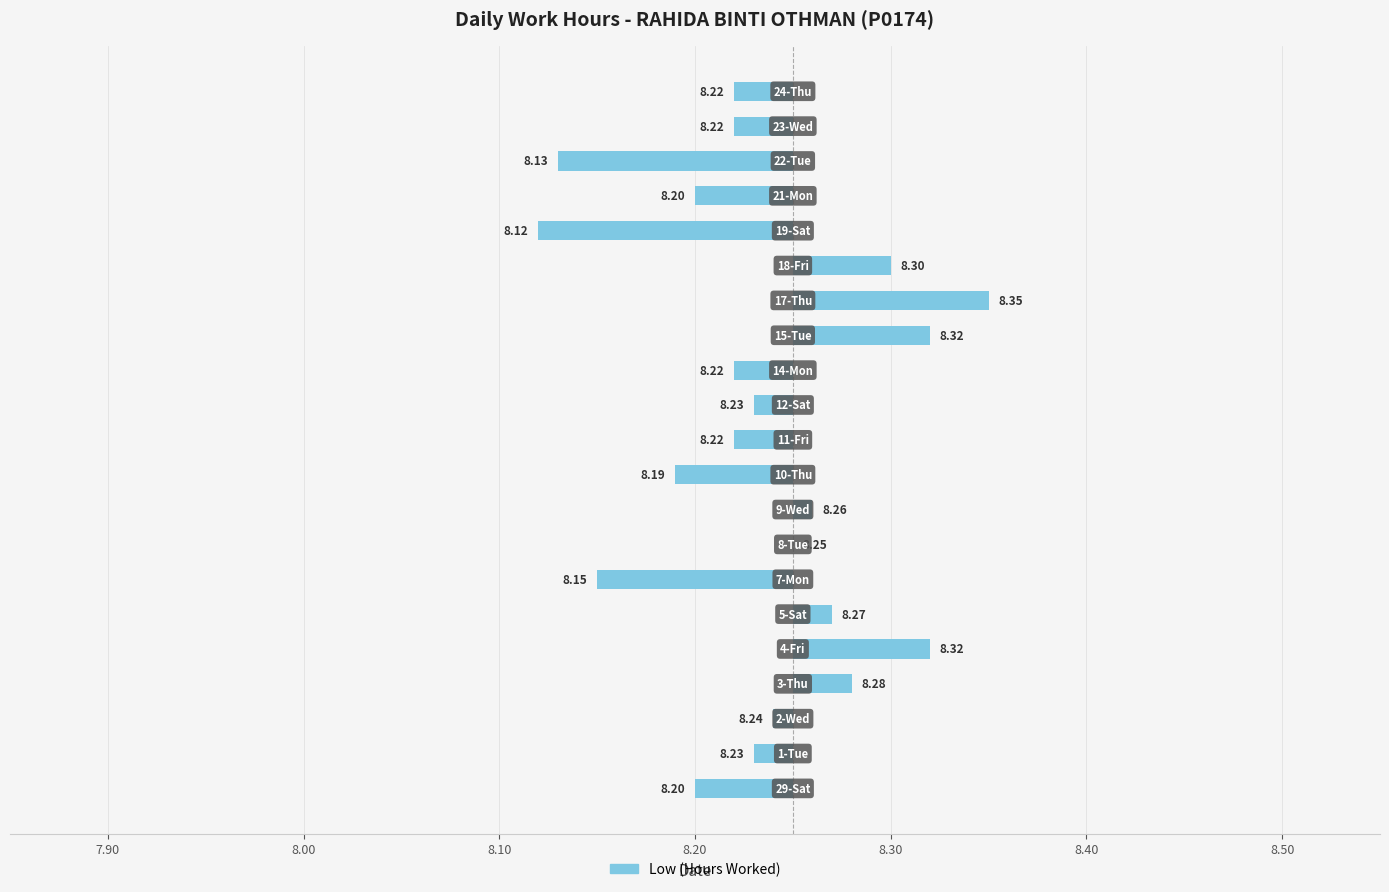

What is the difference between the maximum and minimum values?

0.2